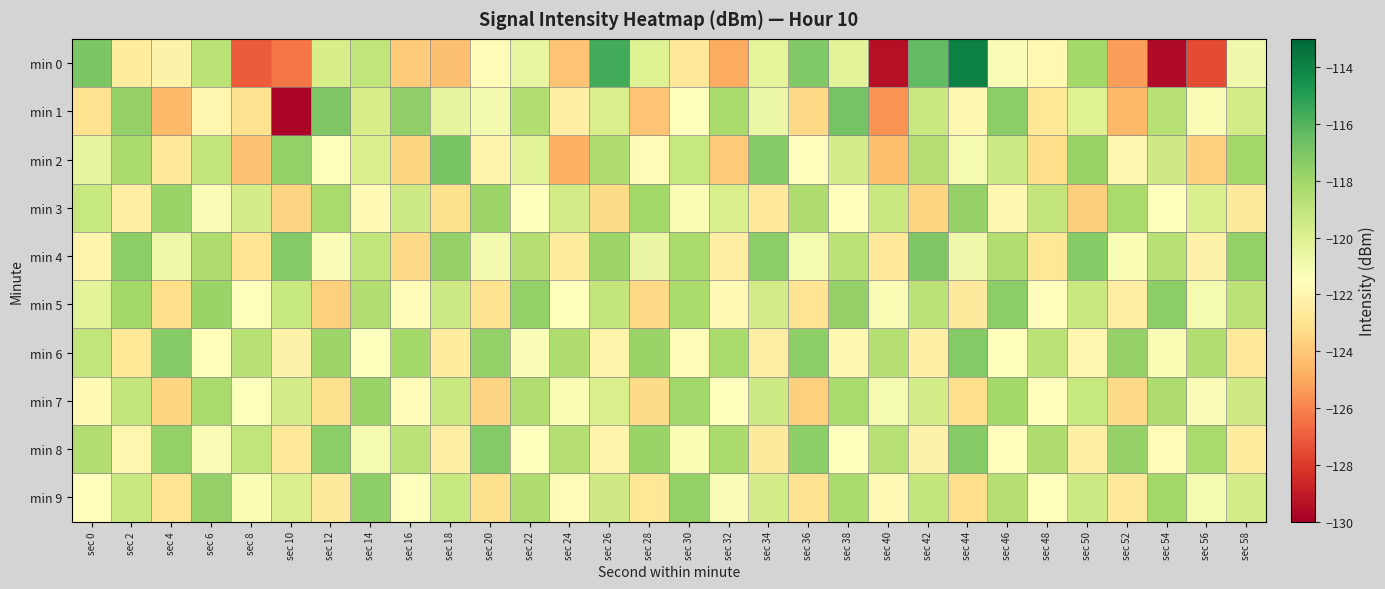

Reading left to right, extract all data points from this chart.

min 0: sec 0=-117.1	sec 2=-122.5	sec 4=-122.2	sec 6=-118.8	sec 8=-127.0	sec 10=-126.3	sec 12=-119.7	sec 14=-119.0	sec 16=-123.8	sec 18=-124.3	sec 20=-121.7	sec 22=-120.5	sec 24=-124.1	sec 26=-115.6	sec 28=-120.1	sec 30=-122.7	sec 32=-124.9	sec 34=-120.3	sec 36=-117.2	sec 38=-120.3	sec 40=-129.3	sec 42=-116.3	sec 44=-113.9	sec 46=-121.3	sec 48=-121.8	sec 50=-118.1	sec 52=-125.3	sec 54=-129.6	sec 56=-127.5	sec 58=-120.9
min 1: sec 0=-123.0	sec 2=-117.7	sec 4=-124.5	sec 6=-122.0	sec 8=-123.1	sec 10=-129.8	sec 12=-117.1	sec 14=-119.7	sec 16=-117.6	sec 18=-120.5	sec 20=-121.0	sec 22=-118.5	sec 24=-122.3	sec 26=-119.8	sec 28=-124.1	sec 30=-121.5	sec 32=-118.2	sec 34=-120.7	sec 36=-123.4	sec 38=-116.8	sec 40=-125.6	sec 42=-119.3	sec 44=-121.9	sec 46=-117.4	sec 48=-122.8	sec 50=-120.1	sec 52=-124.5	sec 54=-118.7	sec 56=-121.2	sec 58=-119.6
min 2: sec 0=-120.5	sec 2=-118.3	sec 4=-122.7	sec 6=-119.1	sec 8=-124.2	sec 10=-117.6	sec 12=-121.4	sec 14=-119.8	sec 16=-123.5	sec 18=-116.9	sec 20=-122.1	sec 22=-120.3	sec 24=-124.8	sec 26=-118.4	sec 28=-121.7	sec 30=-119.2	sec 32=-123.9	sec 34=-117.3	sec 36=-121.6	sec 38=-119.7	sec 40=-124.3	sec 42=-118.6	sec 44=-121.1	sec 46=-119.4	sec 48=-123.2	sec 50=-117.8	sec 52=-121.9	sec 54=-119.5	sec 56=-123.7	sec 58=-118.1
min 3: sec 0=-119.2	sec 2=-122.4	sec 4=-117.8	sec 6=-121.3	sec 8=-119.7	sec 10=-123.6	sec 12=-118.2	sec 14=-121.8	sec 16=-119.4	sec 18=-123.1	sec 20=-117.9	sec 22=-121.5	sec 24=-119.6	sec 26=-123.3	sec 28=-118.1	sec 30=-121.2	sec 32=-119.8	sec 34=-122.7	sec 36=-118.4	sec 38=-121.6	sec 40=-119.3	sec 42=-123.5	sec 44=-117.7	sec 46=-121.9	sec 48=-119.1	sec 50=-123.8	sec 52=-118.3	sec 54=-121.4	sec 56=-119.9	sec 58=-122.6
min 4: sec 0=-122.1	sec 2=-117.5	sec 4=-120.8	sec 6=-118.4	sec 8=-122.9	sec 10=-117.2	sec 12=-121.3	sec 14=-119.0	sec 16=-123.4	sec 18=-117.7	sec 20=-121.0	sec 22=-118.6	sec 24=-122.5	sec 26=-117.9	sec 28=-120.6	sec 30=-118.2	sec 32=-122.3	sec 34=-117.4	sec 36=-121.1	sec 38=-118.8	sec 40=-122.7	sec 42=-117.1	sec 44=-120.9	sec 46=-118.5	sec 48=-122.8	sec 50=-117.3	sec 52=-121.2	sec 54=-118.7	sec 56=-122.2	sec 58=-117.6
min 5: sec 0=-120.3	sec 2=-118.1	sec 4=-123.2	sec 6=-117.8	sec 8=-121.4	sec 10=-119.2	sec 12=-123.7	sec 14=-118.5	sec 16=-121.7	sec 18=-119.4	sec 20=-123.0	sec 22=-117.6	sec 24=-121.5	sec 26=-119.1	sec 28=-123.4	sec 30=-118.3	sec 32=-121.8	sec 34=-119.6	sec 36=-122.9	sec 38=-117.7	sec 40=-121.2	sec 42=-118.8	sec 44=-122.6	sec 46=-117.4	sec 48=-121.6	sec 50=-119.3	sec 52=-122.4	sec 54=-117.5	sec 56=-121.1	sec 58=-118.9
min 6: sec 0=-119.0	sec 2=-122.8	sec 4=-117.3	sec 6=-121.6	sec 8=-118.7	sec 10=-122.2	sec 12=-117.9	sec 14=-121.4	sec 16=-118.1	sec 18=-122.5	sec 20=-117.6	sec 22=-121.3	sec 24=-118.4	sec 26=-122.1	sec 28=-117.8	sec 30=-121.7	sec 32=-118.3	sec 34=-122.4	sec 36=-117.5	sec 38=-121.9	sec 40=-118.6	sec 42=-122.3	sec 44=-117.2	sec 46=-121.5	sec 48=-118.8	sec 50=-122.0	sec 52=-117.7	sec 54=-121.2	sec 56=-118.5	sec 58=-122.7
min 7: sec 0=-121.8	sec 2=-119.1	sec 4=-123.5	sec 6=-118.2	sec 8=-121.4	sec 10=-119.7	sec 12=-123.1	sec 14=-117.8	sec 16=-121.7	sec 18=-119.3	sec 20=-123.6	sec 22=-118.5	sec 24=-121.2	sec 26=-119.8	sec 28=-123.3	sec 30=-118.0	sec 32=-121.5	sec 34=-119.4	sec 36=-123.7	sec 38=-118.3	sec 40=-121.1	sec 42=-119.6	sec 44=-123.2	sec 46=-118.1	sec 48=-121.6	sec 50=-119.2	sec 52=-123.4	sec 54=-118.4	sec 56=-121.3	sec 58=-119.5
min 8: sec 0=-118.5	sec 2=-122.0	sec 4=-117.6	sec 6=-121.3	sec 8=-119.0	sec 10=-122.7	sec 12=-117.4	sec 14=-121.1	sec 16=-118.8	sec 18=-122.4	sec 20=-117.2	sec 22=-121.5	sec 24=-118.6	sec 26=-122.1	sec 28=-117.8	sec 30=-121.2	sec 32=-118.3	sec 34=-122.6	sec 36=-117.5	sec 38=-121.4	sec 40=-118.7	sec 42=-122.2	sec 44=-117.3	sec 46=-121.6	sec 48=-118.4	sec 50=-122.3	sec 52=-117.7	sec 54=-121.7	sec 56=-118.2	sec 58=-122.5
min 9: sec 0=-121.6	sec 2=-119.3	sec 4=-122.9	sec 6=-117.7	sec 8=-121.2	sec 10=-119.8	sec 12=-122.6	sec 14=-117.5	sec 16=-121.4	sec 18=-119.2	sec 20=-123.1	sec 22=-118.4	sec 24=-121.7	sec 26=-119.5	sec 28=-122.8	sec 30=-117.6	sec 32=-121.3	sec 34=-119.7	sec 36=-123.0	sec 38=-118.3	sec 40=-121.8	sec 42=-119.1	sec 44=-123.2	sec 46=-118.6	sec 48=-121.5	sec 50=-119.4	sec 52=-122.7	sec 54=-118.1	sec 56=-121.1	sec 58=-119.6